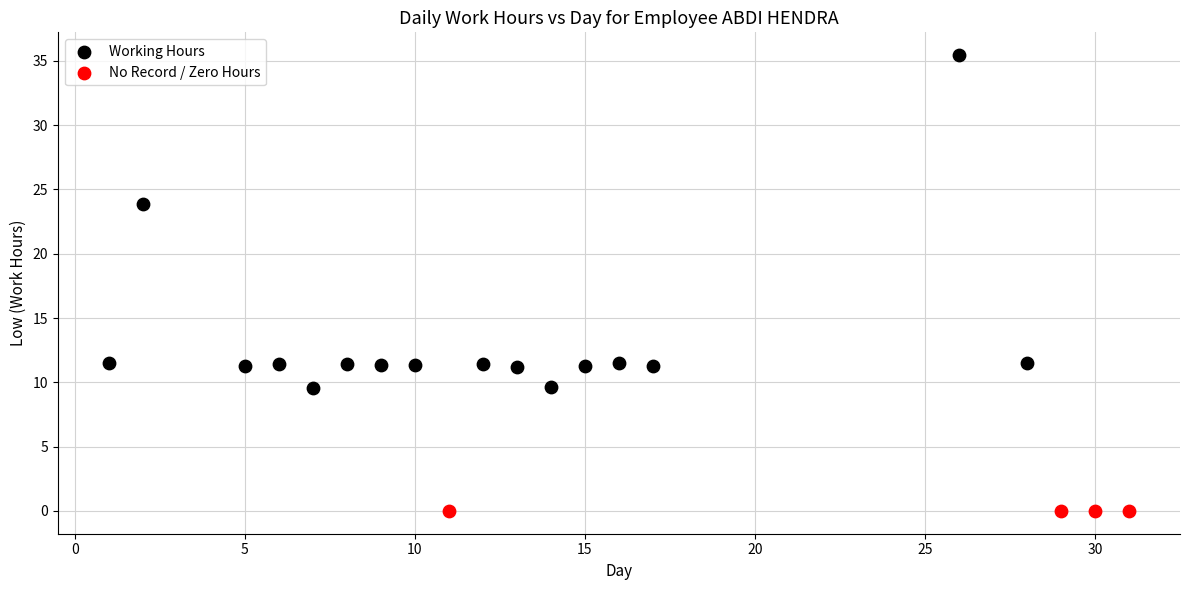

Which series contains the highest Y value?

Working Hours